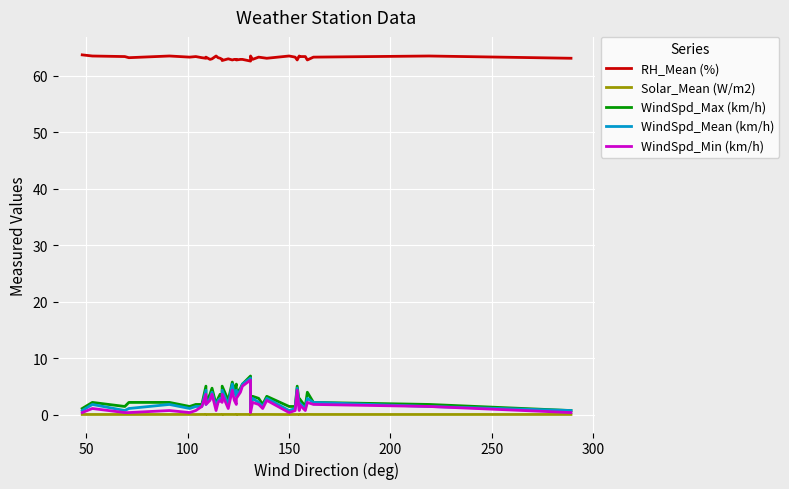

What is the greatest value displayed?

63.7